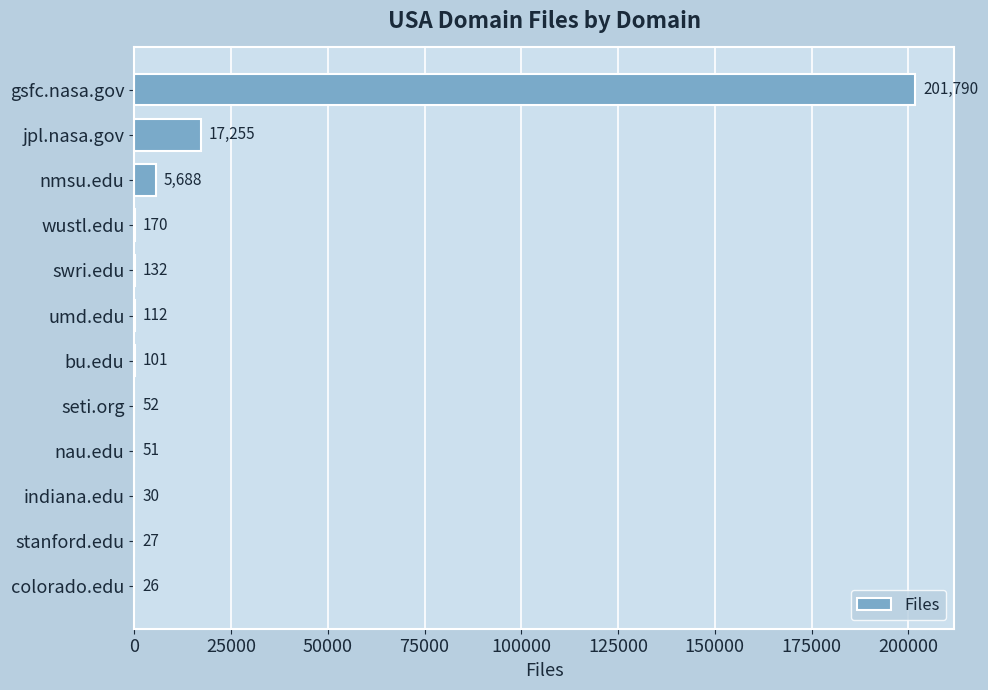

What is the sum of the values at jpl.nasa.gov and bu.edu?

17356